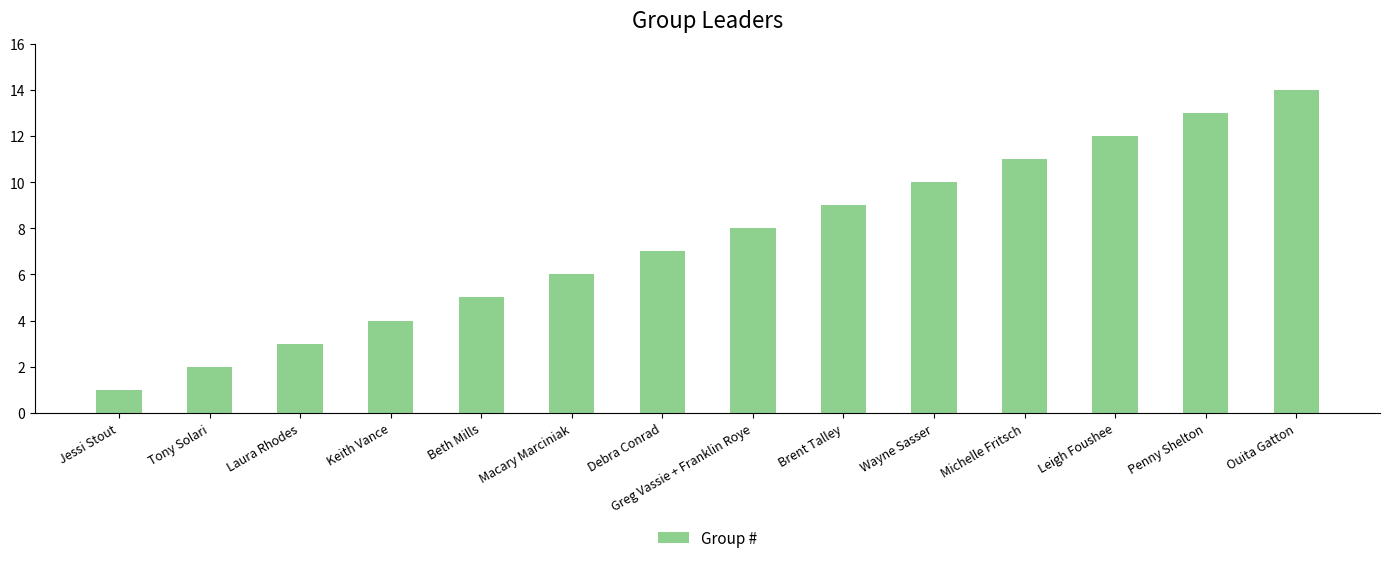

What is the change in value from Macary Marciniak to Greg Vassie + Franklin Roye?

+2